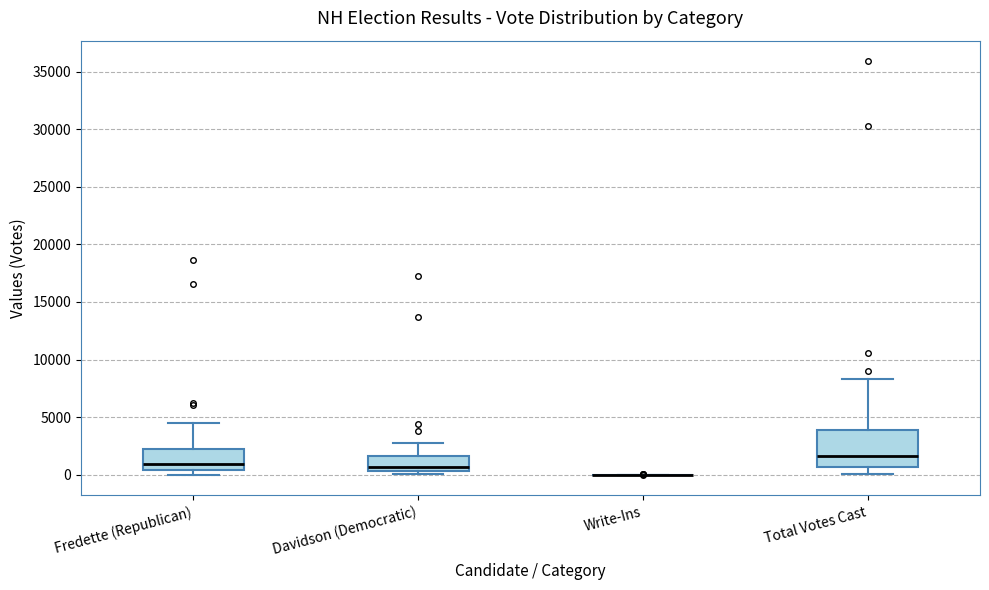

Reading left to right, transcribe this box plot: for each box, give where its median line is, the range the box spans, and where its two whiskers end, as read against the y-axis. The values are not printed on the chart, so give them approximately, as read against the axis.

Fredette (Republican): median 1000, box 500 to 2500, whiskers 0 to 4500
Davidson (Democratic): median 500 (just above the box's lower edge), box 500 to 1500, whiskers 0 to 3000
Write-Ins: box collapsed to a line at 0, whiskers 0 to 0
Total Votes Cast: median 1500, box 500 to 4000, whiskers 0 to 8500